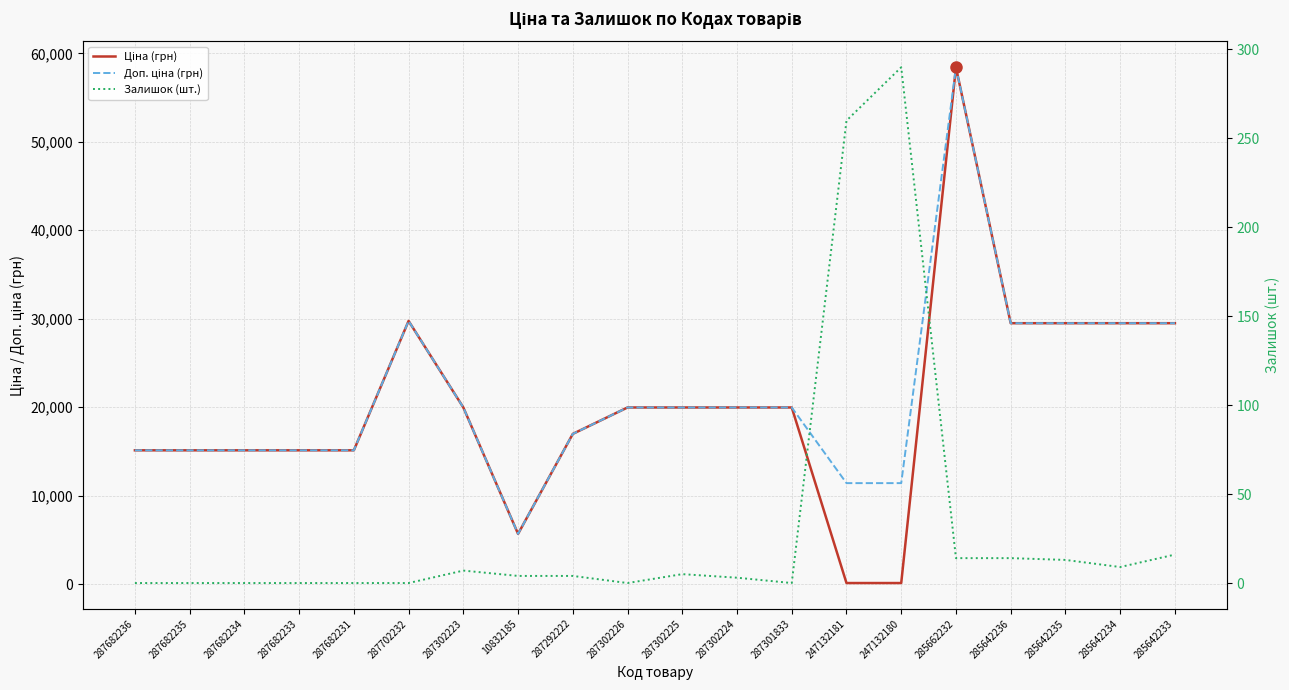

At which label does Ціна (грн) reach its peak?

285662232